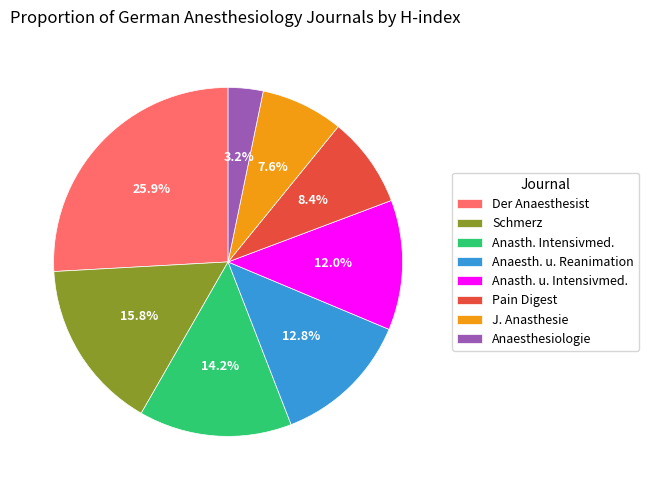

Is there any slice that represents more than half of the pie?

No